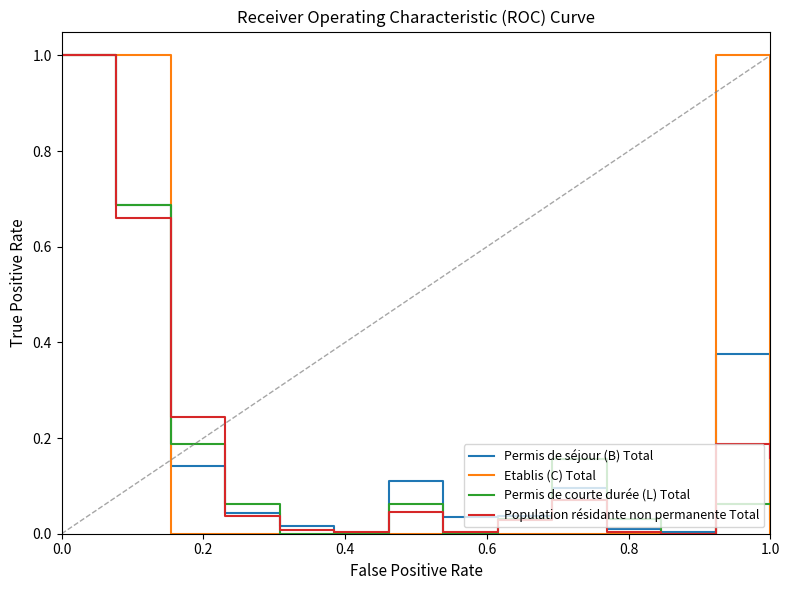

What is the maximum value shown in the chart?

1.0